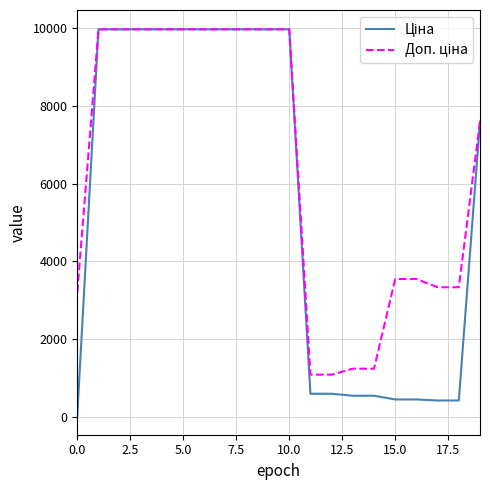

How many lines are shown in the chart?

2